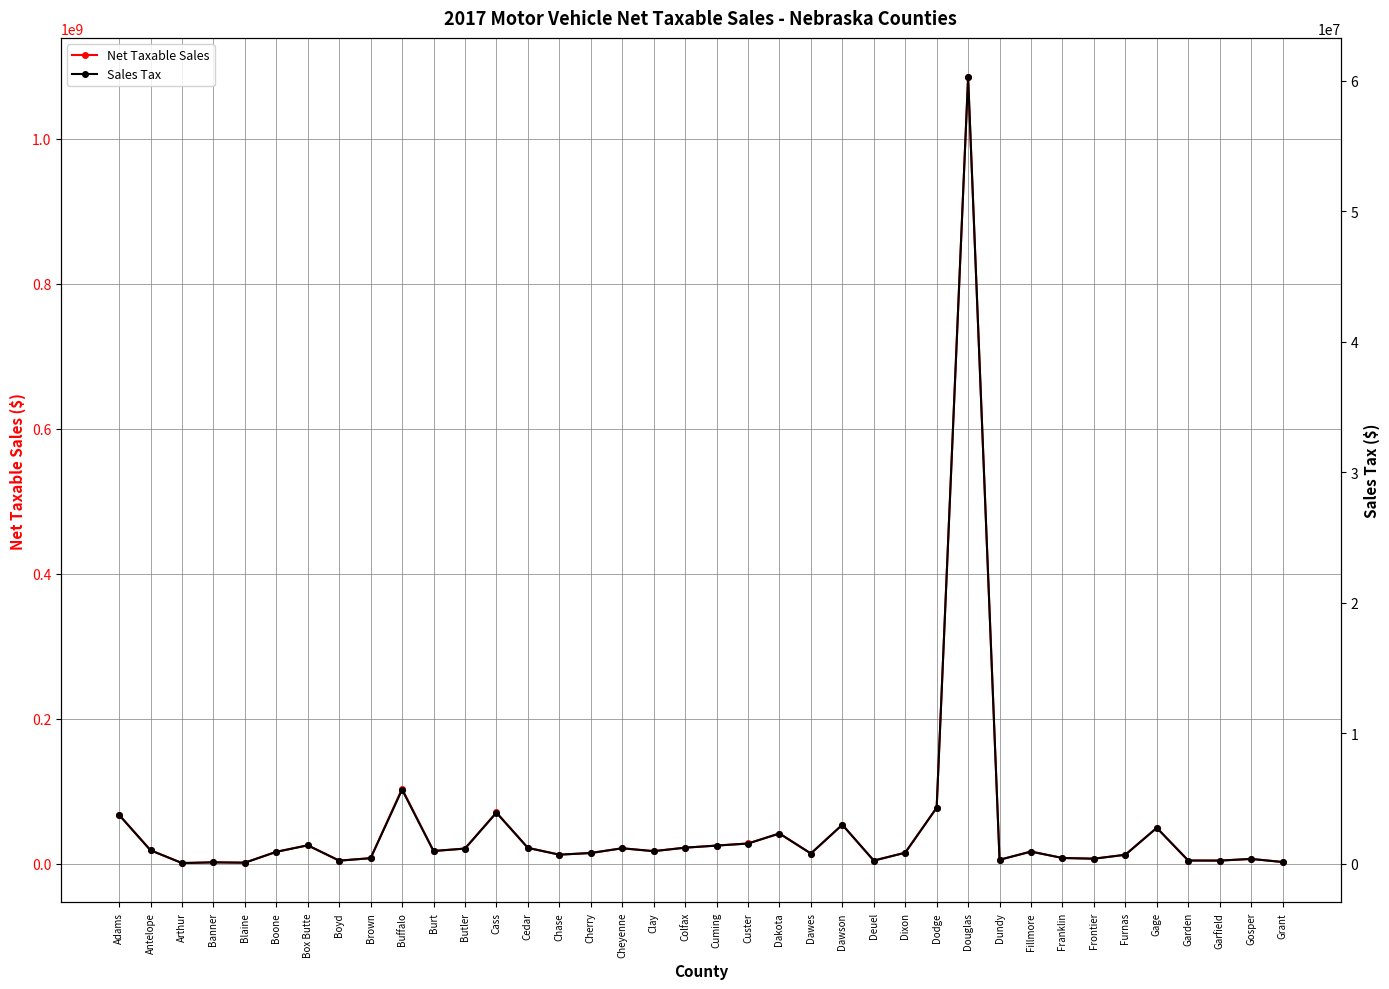

Reading right to left, transcribe all the data shown in this chart.

Net Taxable Sales: Grant=2489057.0	Gosper=6747842.0	Garfield=4432079.0	Garden=4554136.0	Gage=49680618.0	Furnas=12500141.0	Frontier=7064925.0	Franklin=8048804.0	Fillmore=16901343.0	Dundy=5560889.0	Douglas=1085005878.0	Dodge=77372006.0	Dixon=15346641.0	Deuel=4446419.0	Dawson=53922441.0	Dawes=14190689.0	Dakota=41803551.0	Custer=28073756.0	Cuming=25179500.0	Colfax=22274675.0	Clay=17458501.0	Cheyenne=21448607.0	Cherry=14923905.0	Chase=12642444.0	Cedar=22091056.0	Cass=70792872.0	Butler=21047084.0	Burt=17685621.0	Buffalo=103534067.0	Brown=7779953.0	Boyd=4384885.0	Box Butte=25527777.0	Boone=16566696.0	Blaine=1555411.0	Banner=2030544.0	Arthur=1045060.0	Antelope=18726143.0	Adams=67590303.0
Sales Tax: Grant=136691.5	Gosper=372482.5	Garfield=244463.5	Garden=251408.4	Gage=2752955.1	Furnas=692350.4	Frontier=389998.3	Franklin=444203.2	Fillmore=935092.7	Dundy=307144.8	Douglas=60279840.8	Dodge=4292740.5	Dixon=848090.9	Deuel=245640.4	Dawson=2992498.1	Dawes=788066.3	Dakota=2321609.4	Custer=1552395.6	Cuming=1392868.2	Colfax=1235082.5	Clay=966224.2	Cheyenne=1189479.5	Cherry=825528.2	Chase=698106.5	Cedar=1219427.2	Cass=3916077.3	Butler=1164370.7	Burt=978543.3	Buffalo=5679356.3	Brown=430243.6	Boyd=241180.0	Box Butte=1417131.1	Boone=915279.6	Blaine=84944.2	Banner=111197.9	Arthur=56891.9	Antelope=1034855.2	Adams=3749853.9